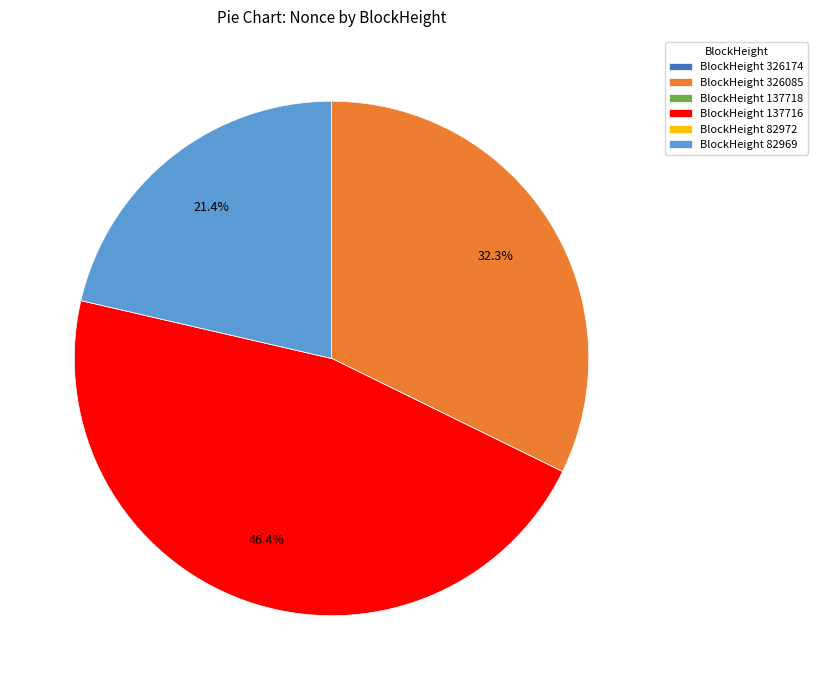

Between BlockHeight 137716 and BlockHeight 82969, which is larger?

BlockHeight 137716